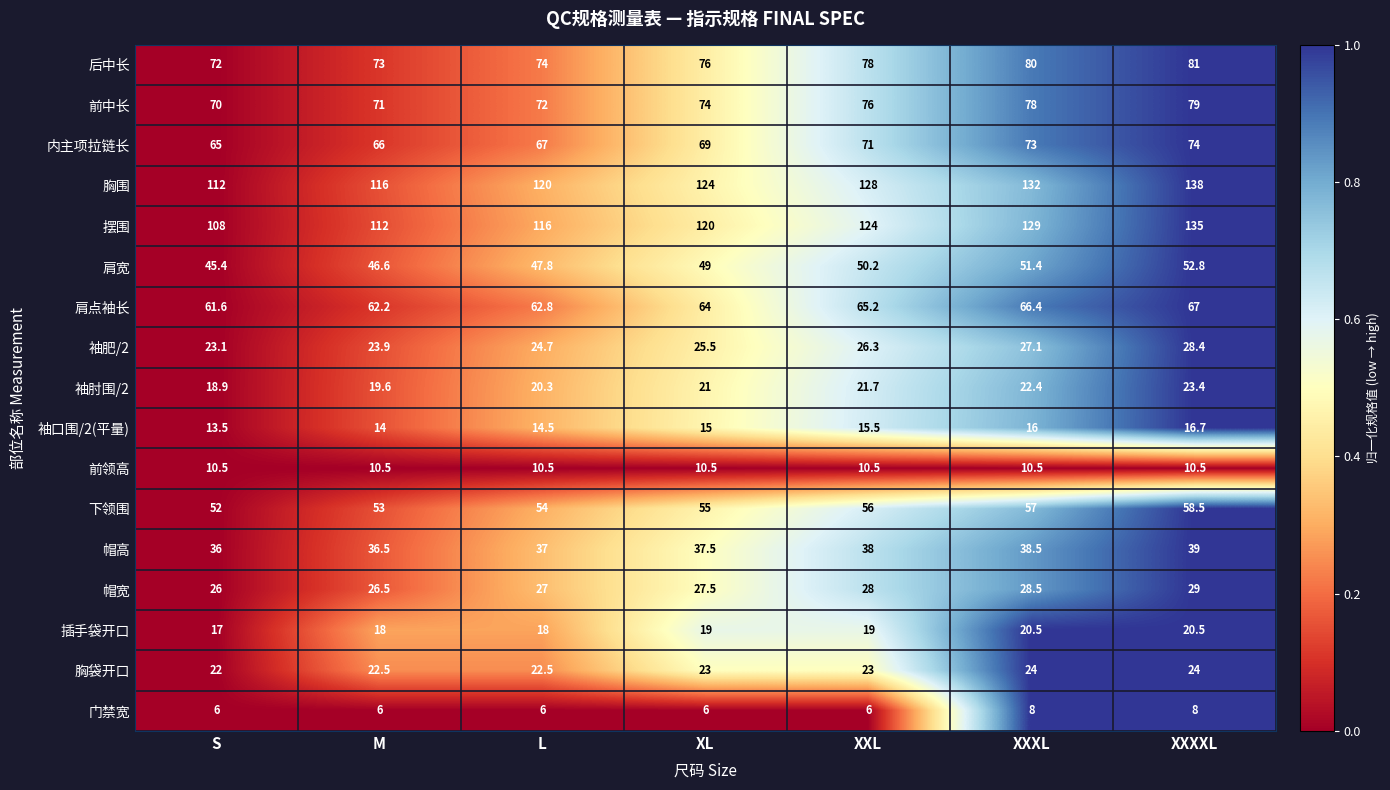

The 袖肘围/2 series shows 18.9 at S. True or false?

True